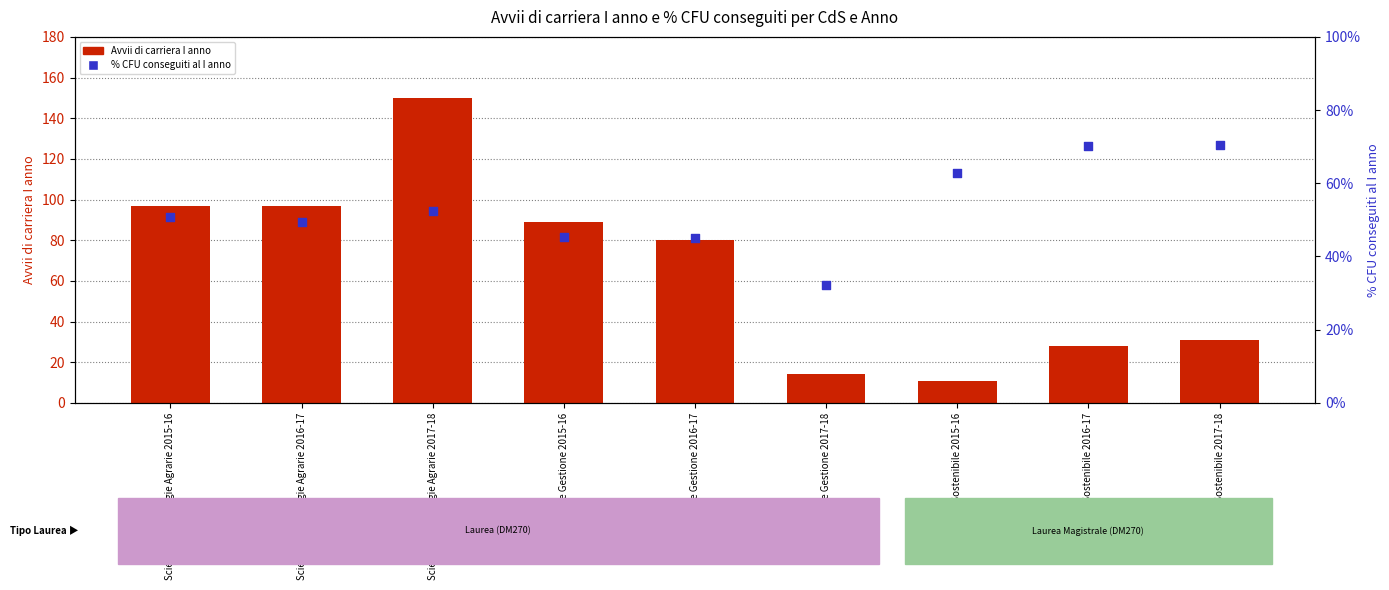

Which series contains the lowest Y value?

Avvii di carriera I anno